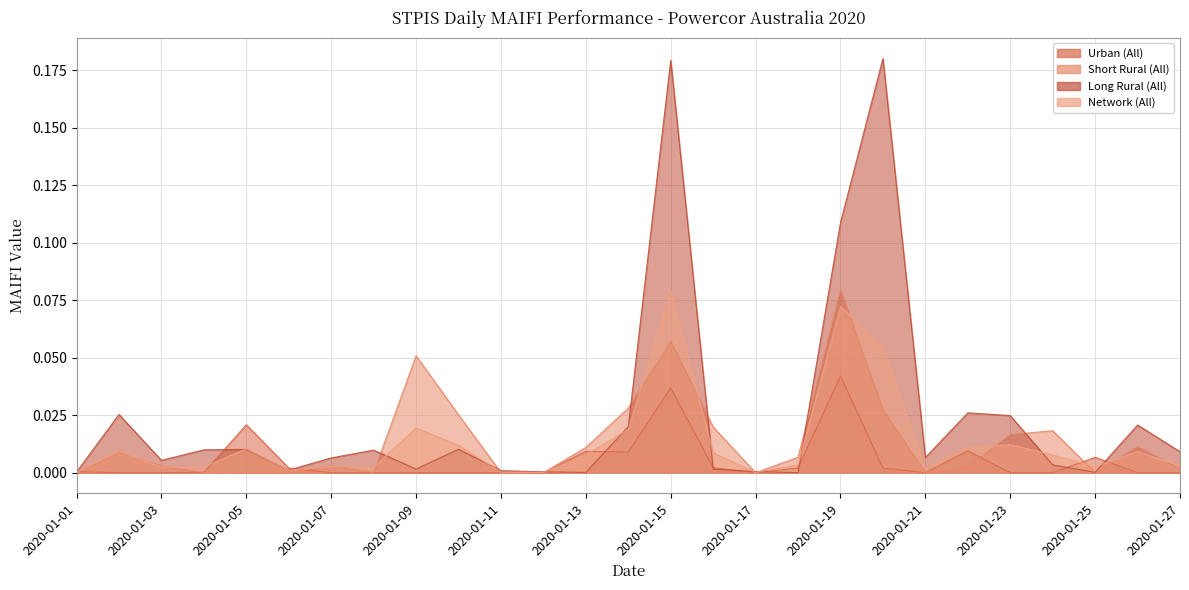

In Short Rural (All), how many points are higher than both neighbors (excluding endpoints)?

7